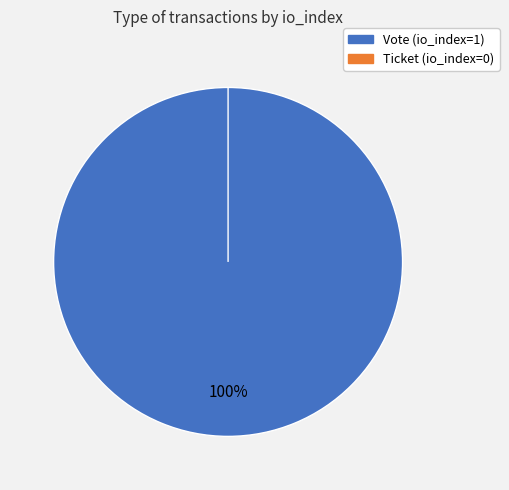

How many segments does this pie chart have?

2